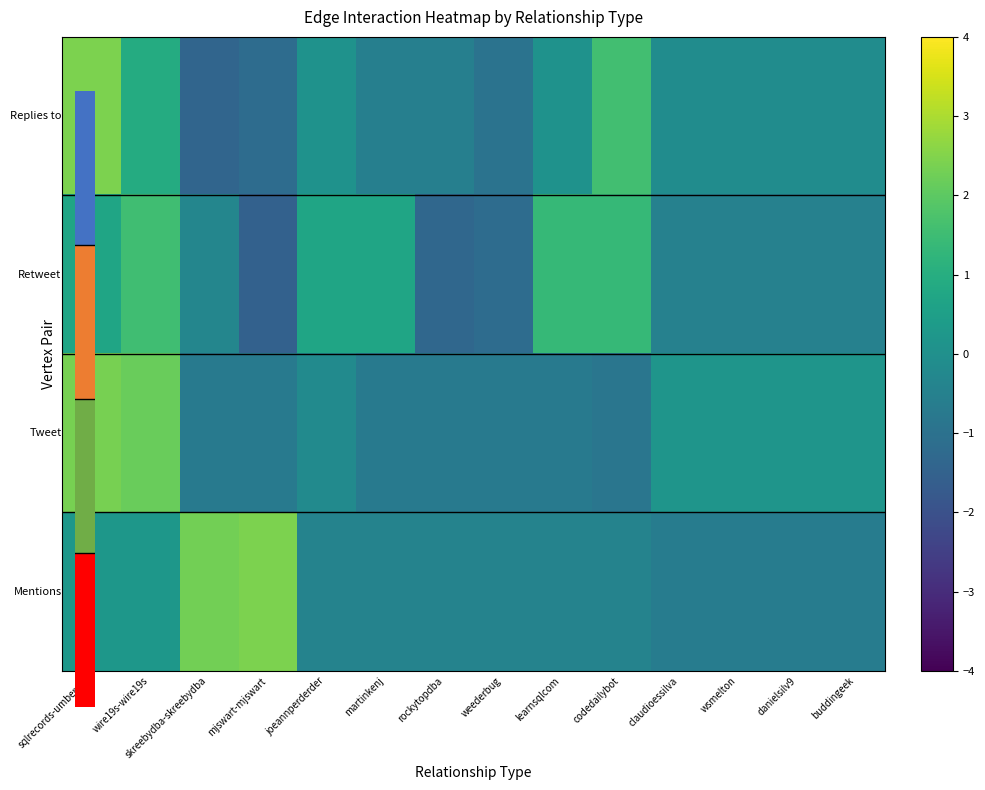

At which category does the chart reach its peak across all series?

mjswart-mjswart